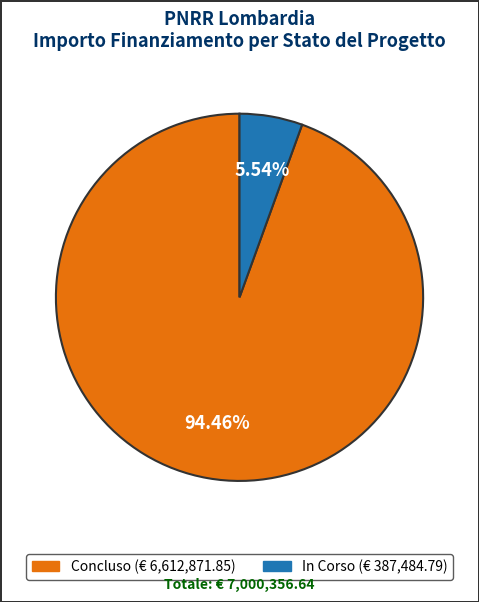

Does any single category account for the majority?

Yes